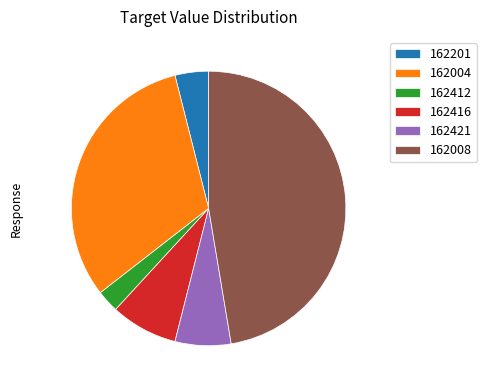

Does 162201 represent more than half of the total?

No